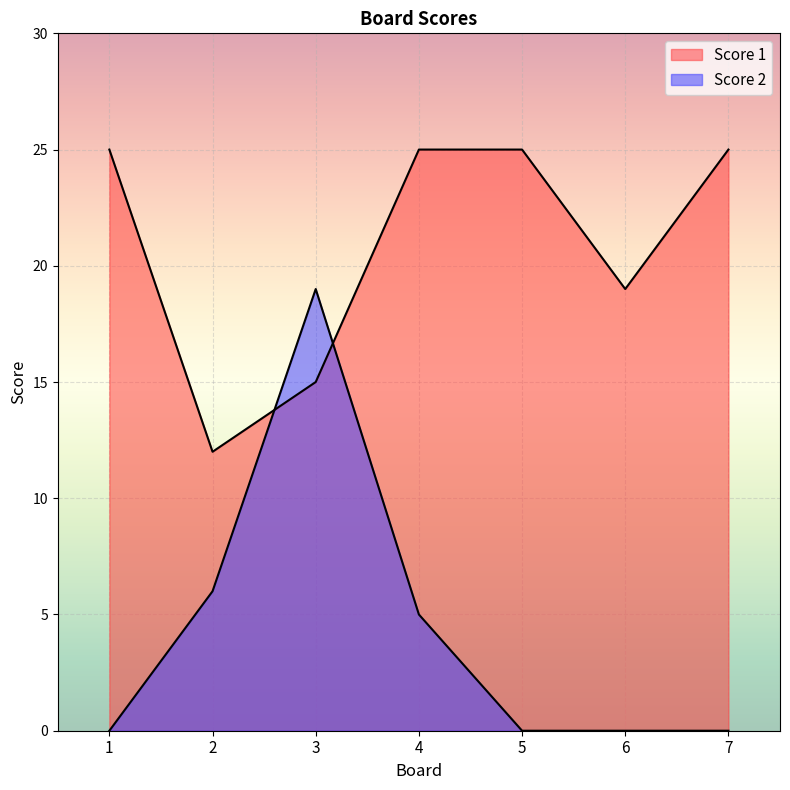

Is the value of Score 2 at 1 greater than the value of Score 1 at 4?

No